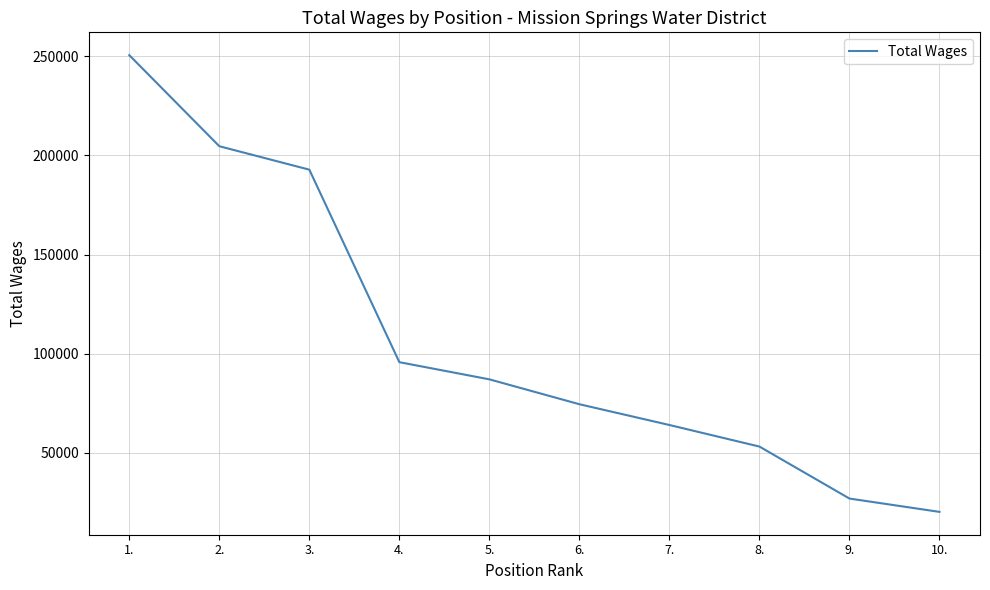

List the labels in order of value, largest first.

1., 2., 3., 4., 5., 6., 7., 8., 9., 10.